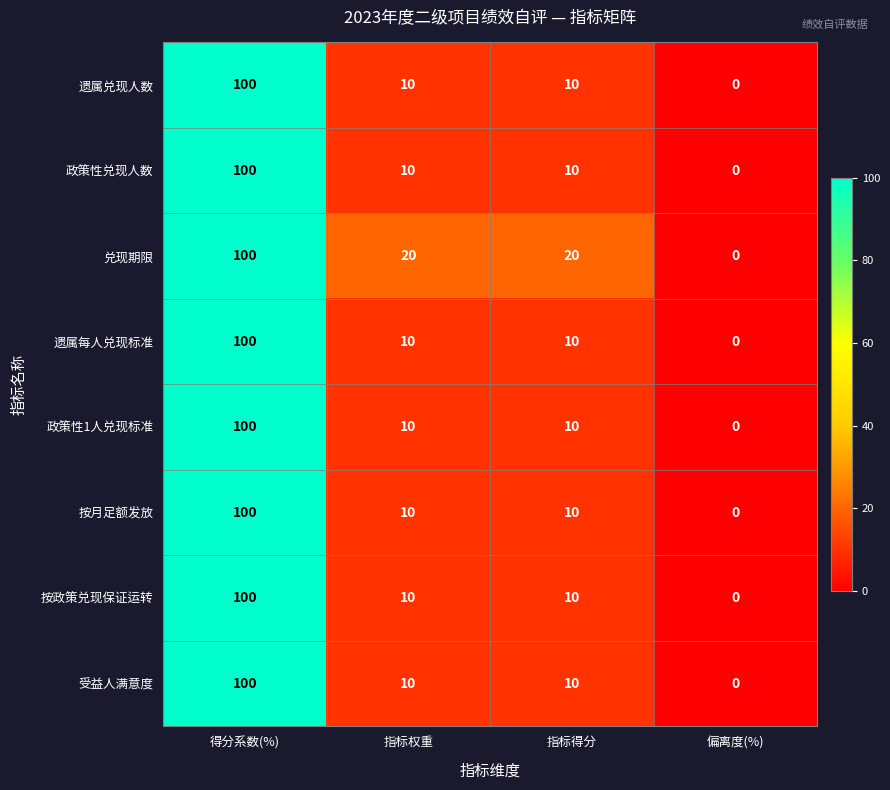

At which category is the sum across all series the highest?

得分系数(%)